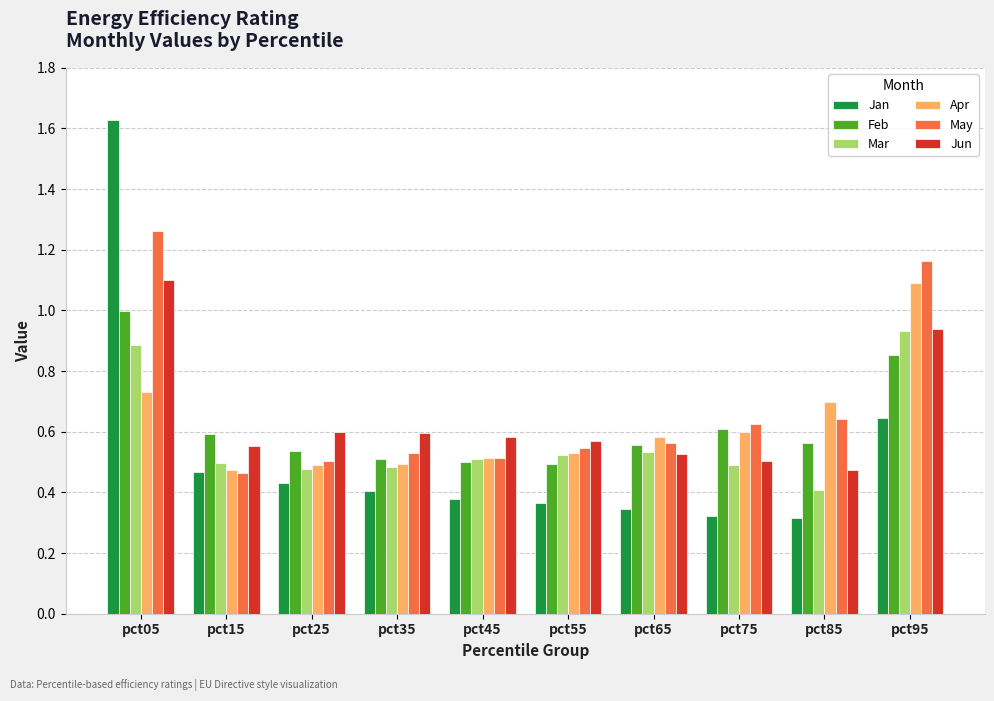

Where is May nearest to the value 0?

pct15